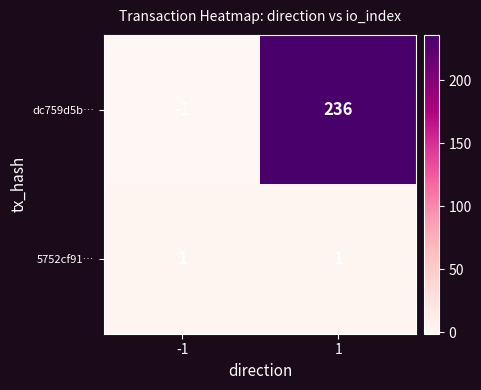

List the series in order of their peak value, highest first.

dc759d5b…, 5752cf91…